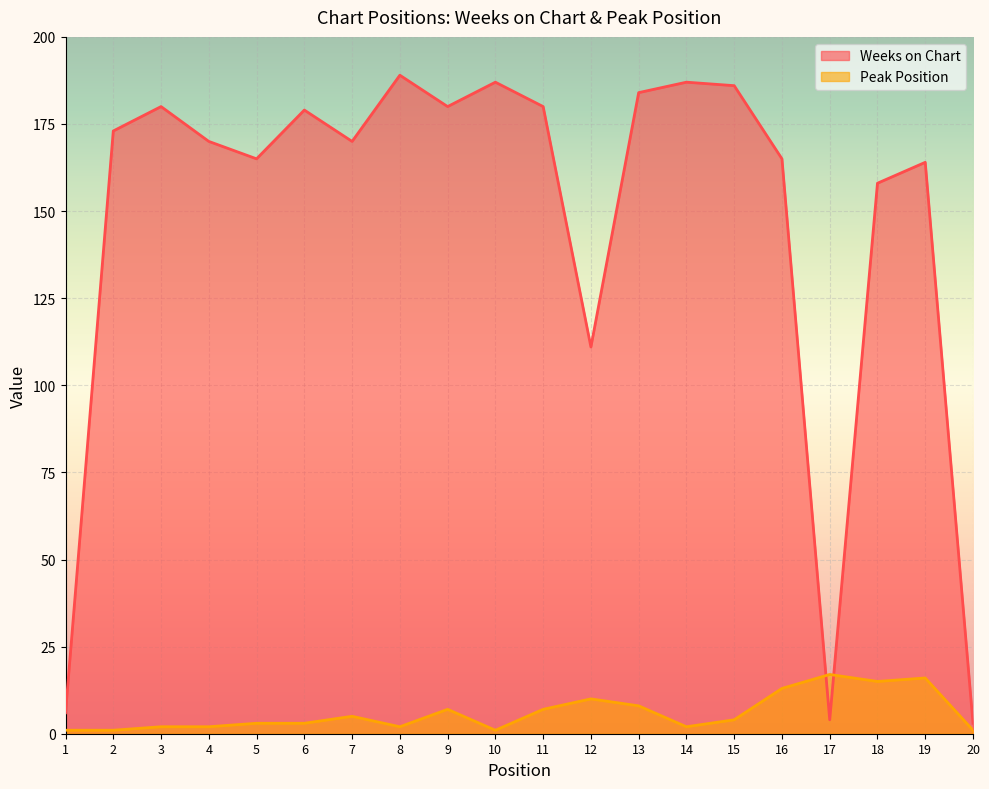

Between 18 and 15, which is larger?

15